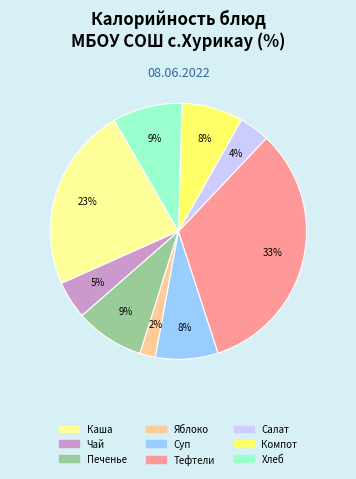

Does any single category account for the majority?

No